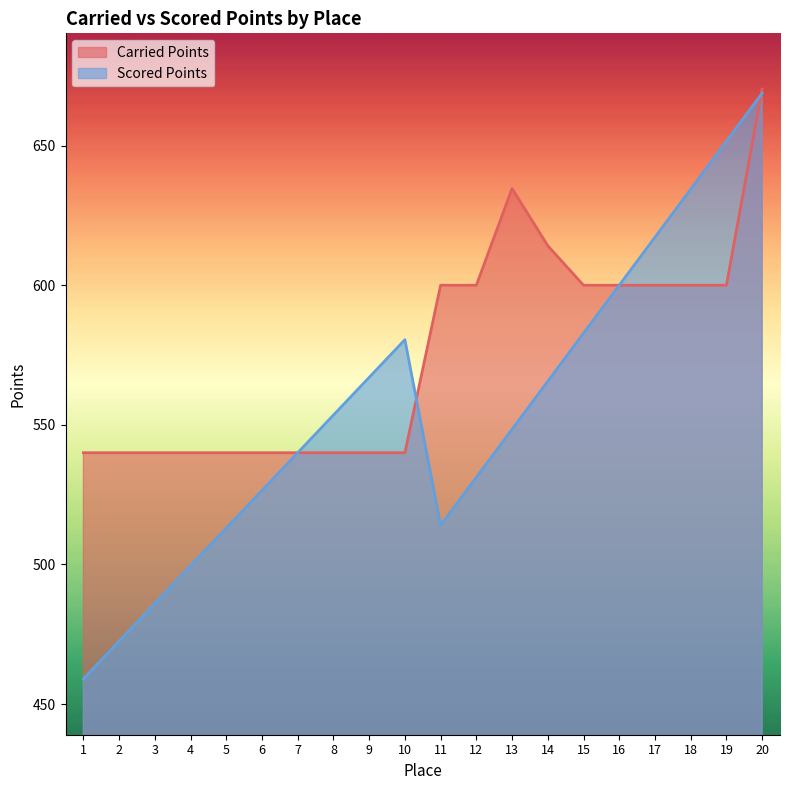

Which category has the highest value in the Carried Points series?

20